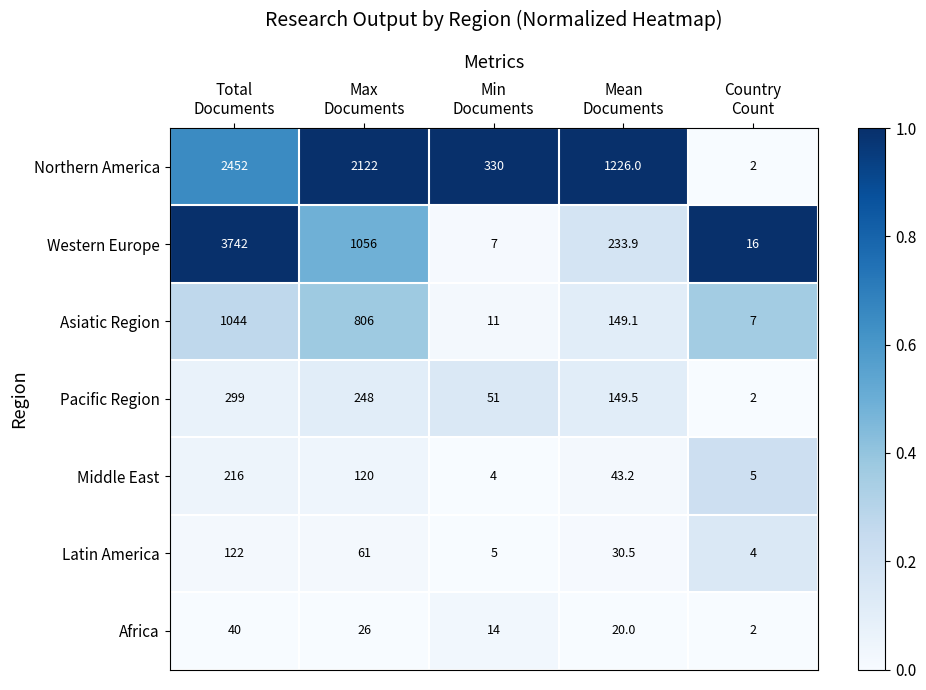

At which category is the sum across all series the highest?

Total
Documents